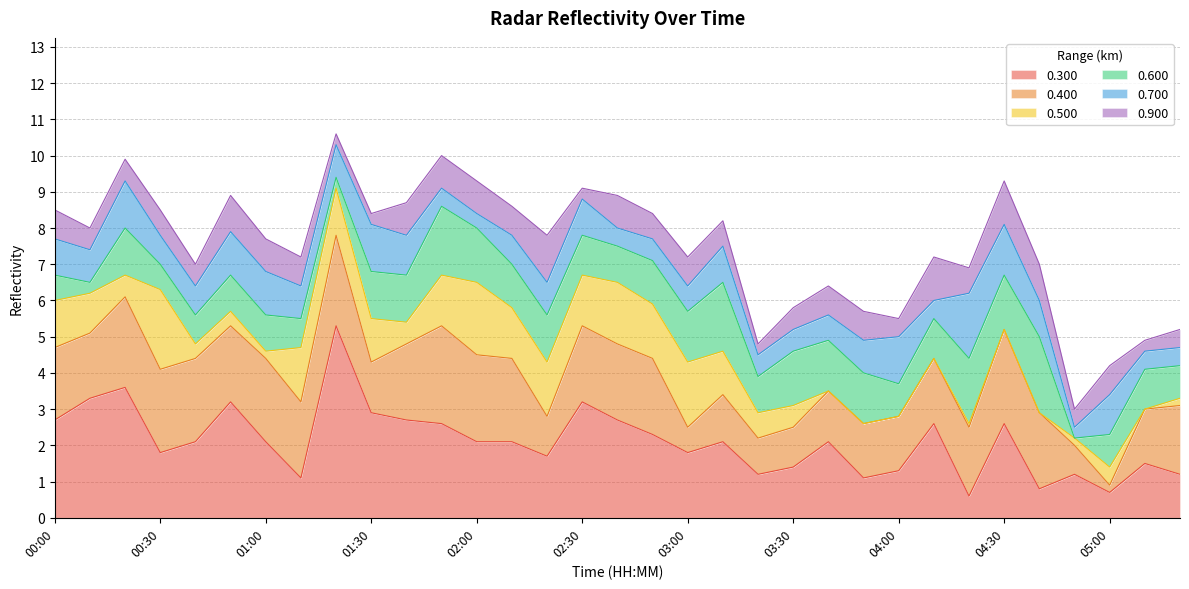

Rank the categories by 0.900 value from highest to lowest.

02:20, 04:10, 04:30, 00:50, 04:40, 01:00, 01:40, 01:50, 02:00, 02:40, 00:00, 01:10, 02:10, 03:00, 03:40, 03:50, 05:00, 00:30, 02:50, 03:10, 04:20, 00:10, 00:20, 00:40, 03:30, 04:00, 04:50, 05:20, 01:20, 01:30, 02:30, 03:20, 05:10